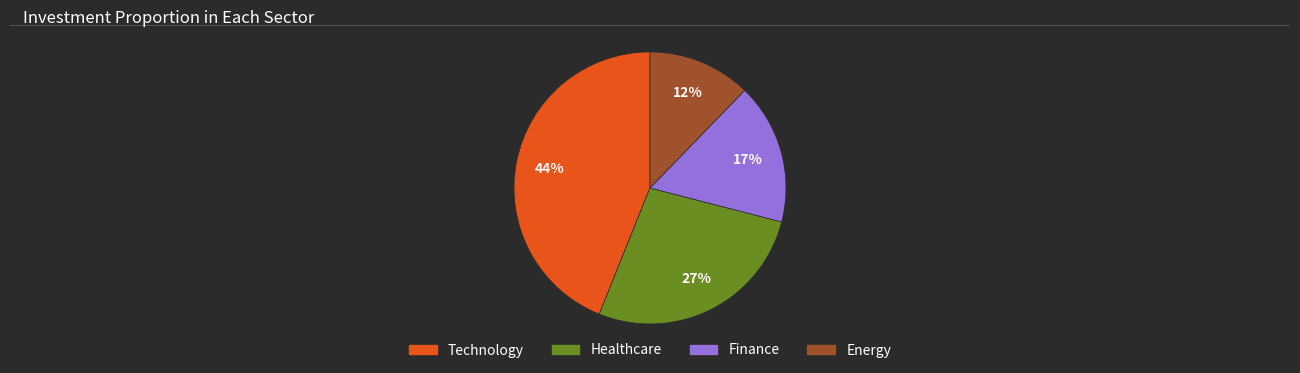

How many slices are in this pie chart?

4